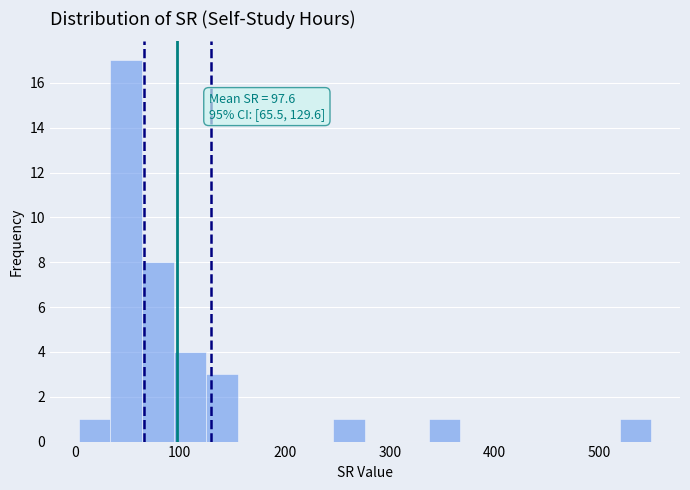

Around what value on the x-axis is the tallest bar? Give the approximate position of its centre, as read against the axis.

50